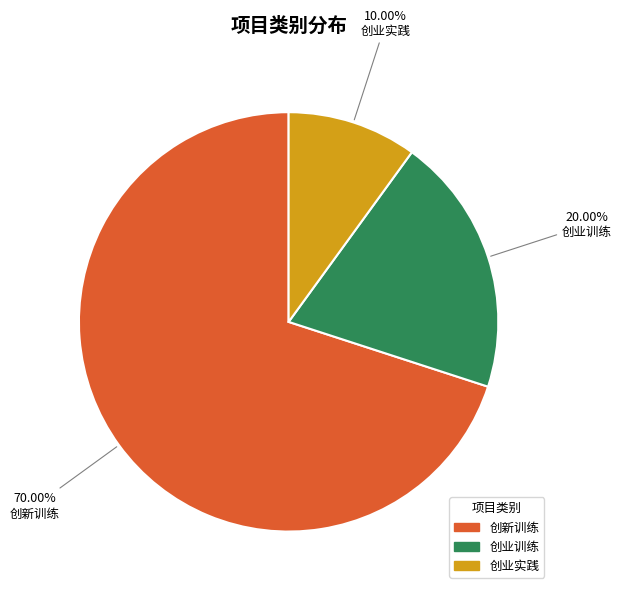

Which category has the biggest portion of the pie?

创新训练